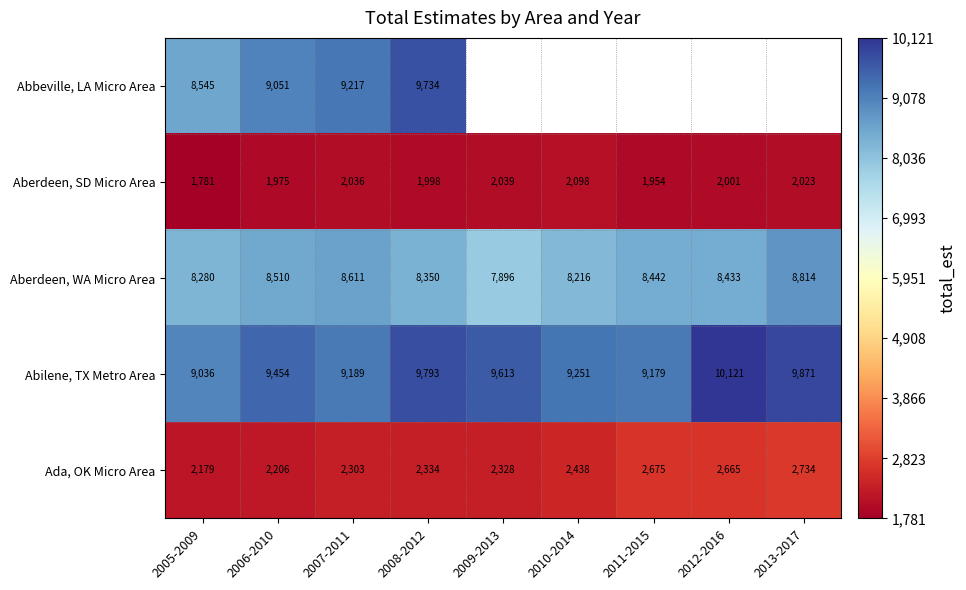

What is the difference between the highest and lowest values at 2008-2012?

7795